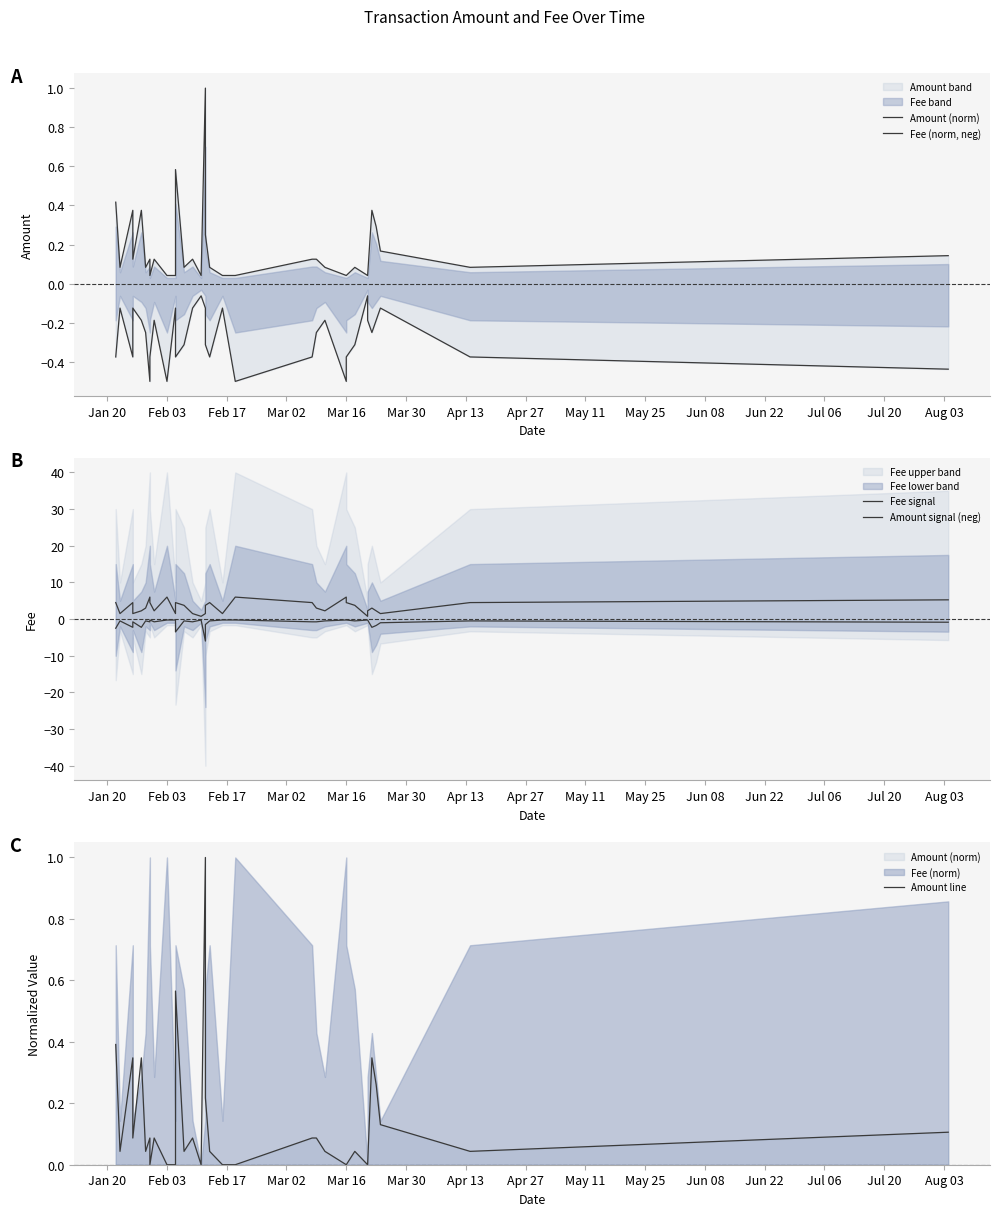

Is it true that Amount line equals -0.7 at Aug 03?

False